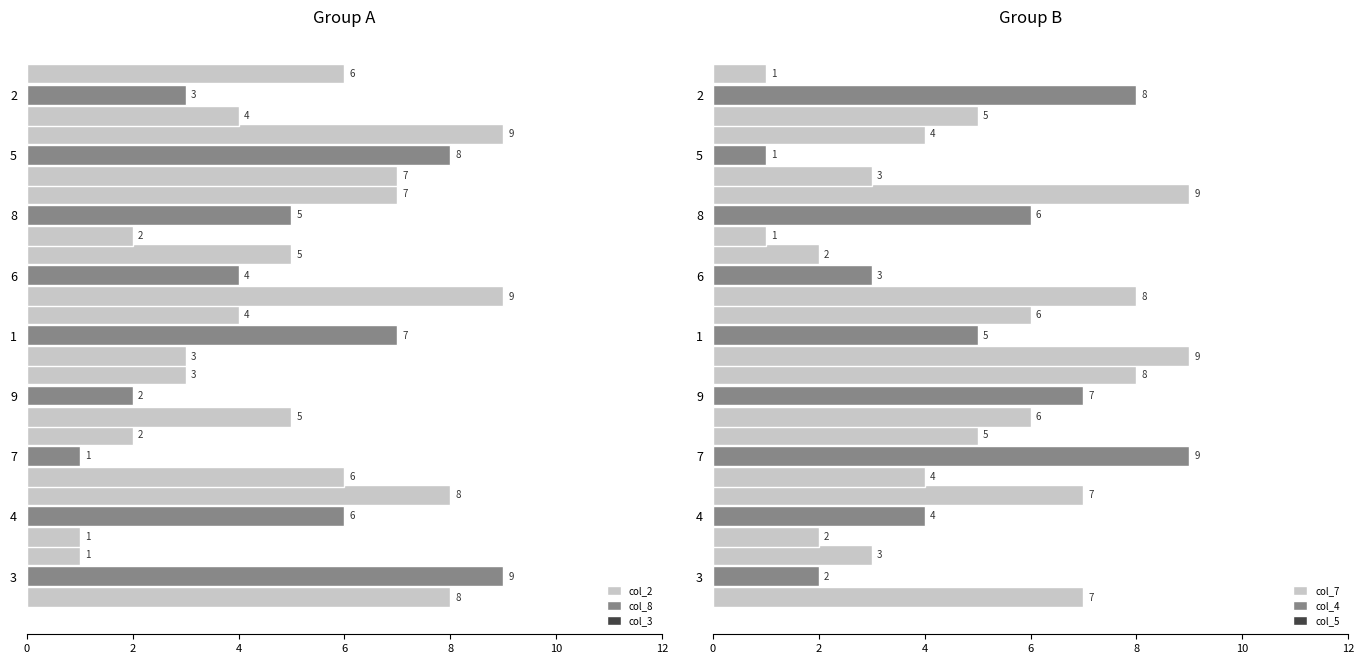

What is the highest value of the col_4 series?

9